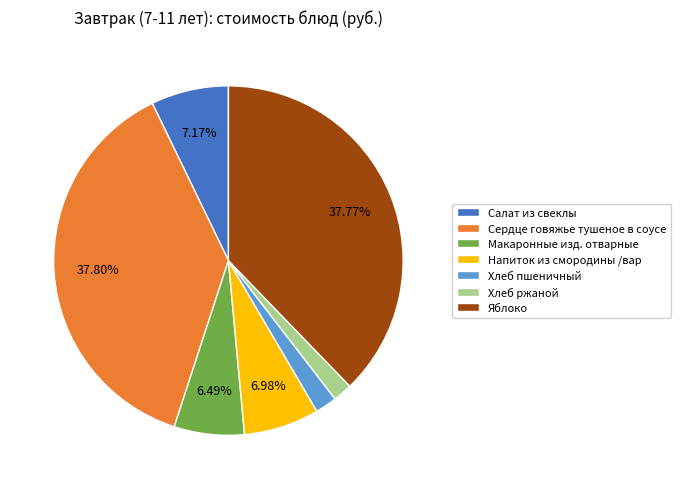

True or false: Салат из свеклы accounts for 7% of the total.

True